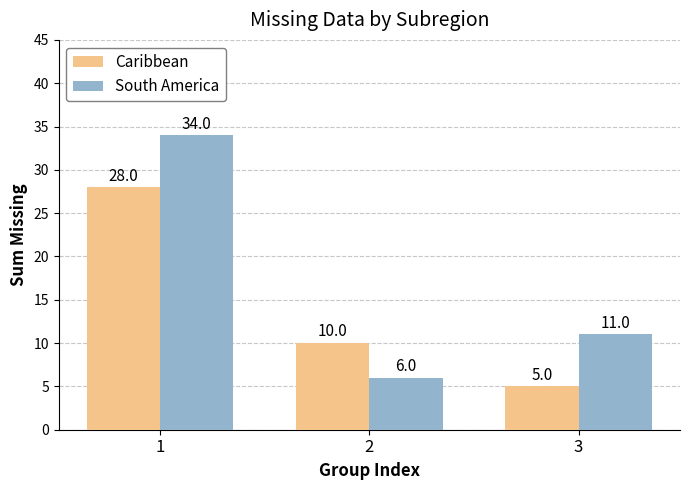

What are all the series names shown in the legend?

Caribbean, South America